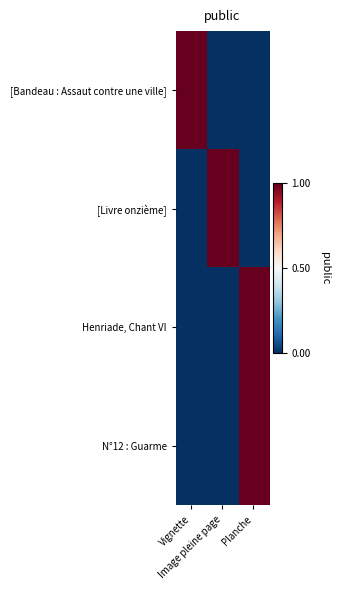

At which category is the sum across all series the highest?

Planche